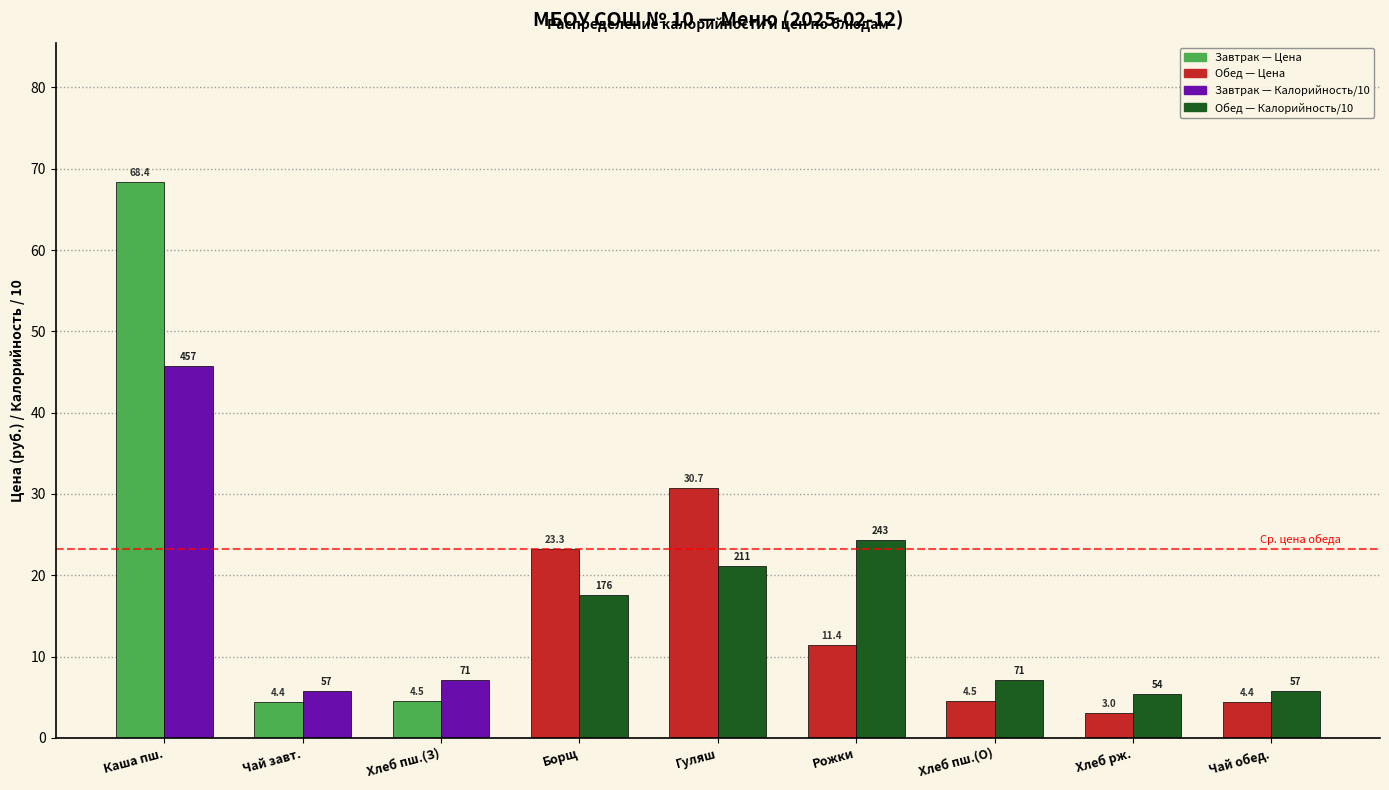

Which label corresponds to the largest value in the chart?

Каша пш.